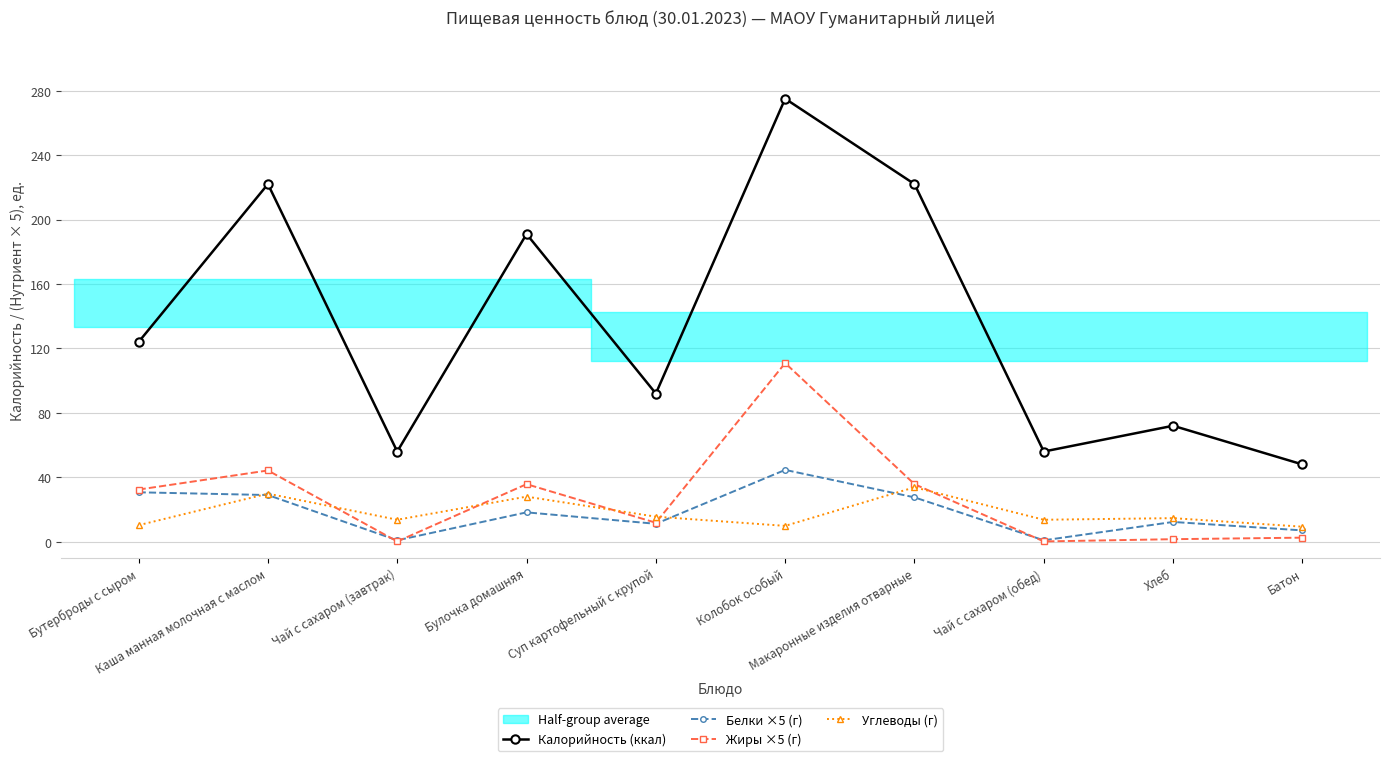

True or false: Жиры ×5 (г) and Белки ×5 (г) intersect in this chart.

True